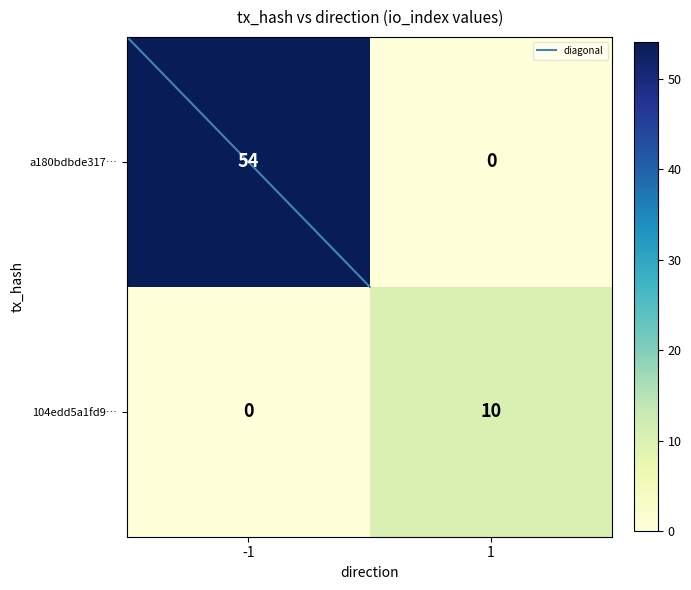

How many positive values does the 104edd5a1fd9… series have?

1